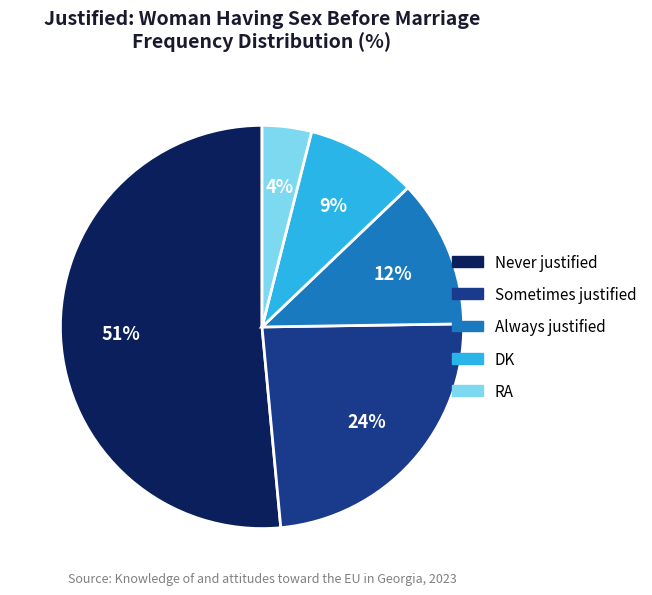

Rank the categories by value from highest to lowest.

Never justified, Sometimes justified, Always justified, DK, RA